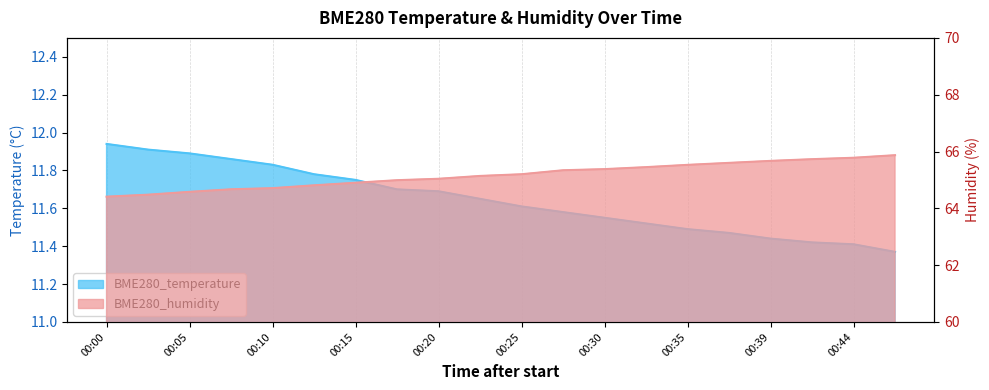

True or false: BME280_temperature and BME280_humidity cross at least once.

False